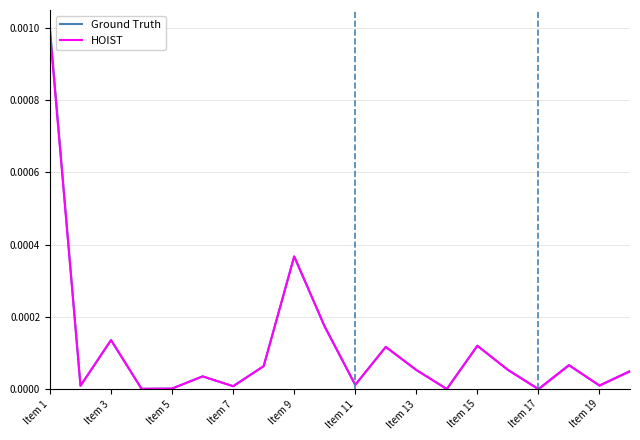

How many interior local peaks does the Ground Truth series have?

6